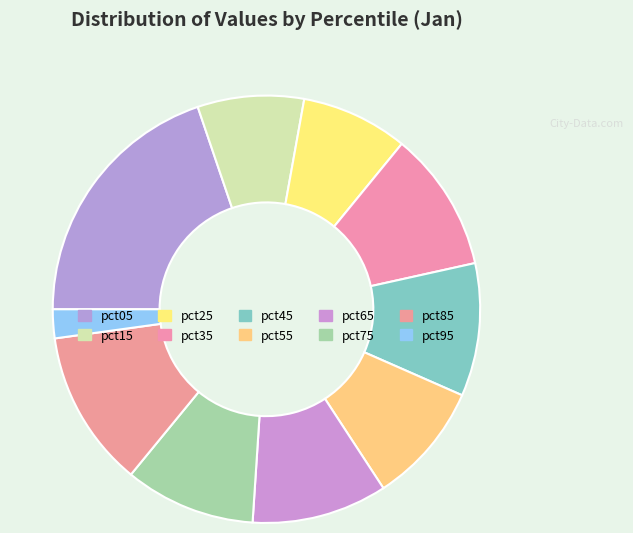

How many segments does this pie chart have?

10